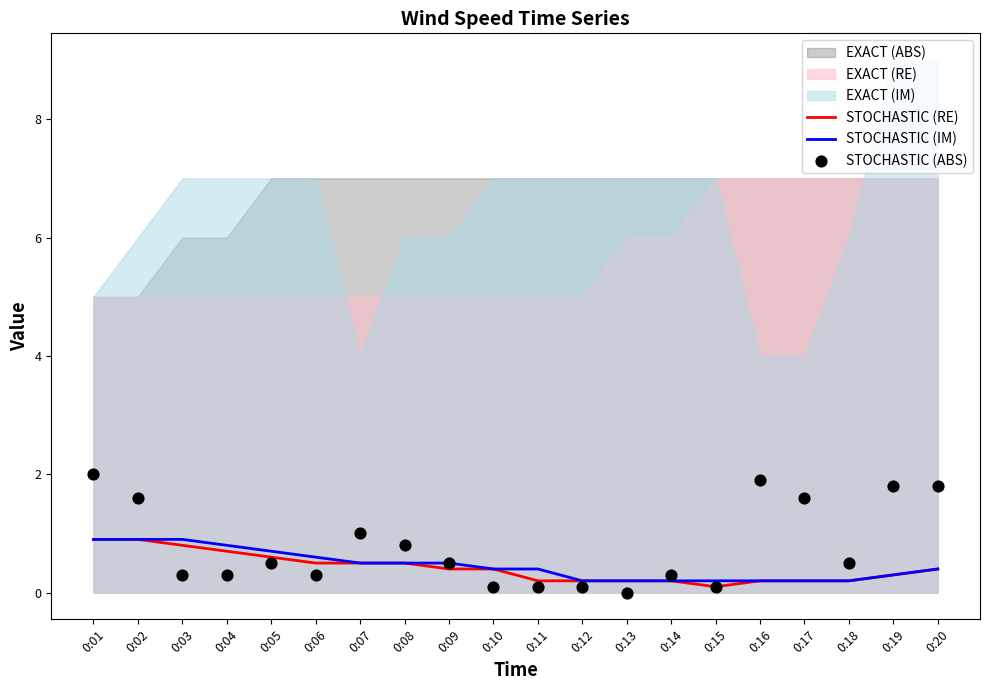

At how many categories does at least one series exceed 0?

20